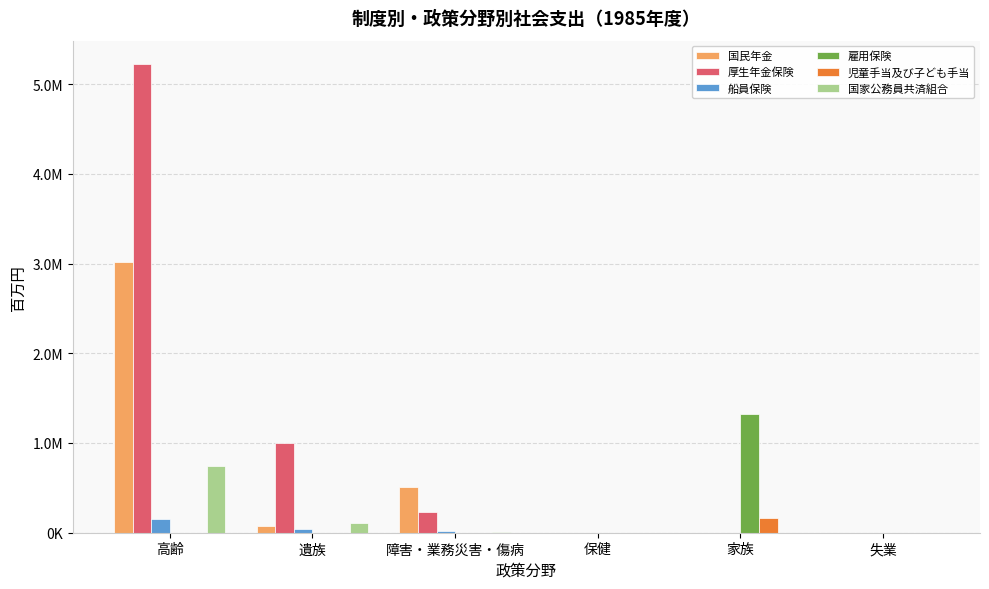

The 船員保険 series shows 22235.9 at 障害・業務災害・傷病. True or false?

True